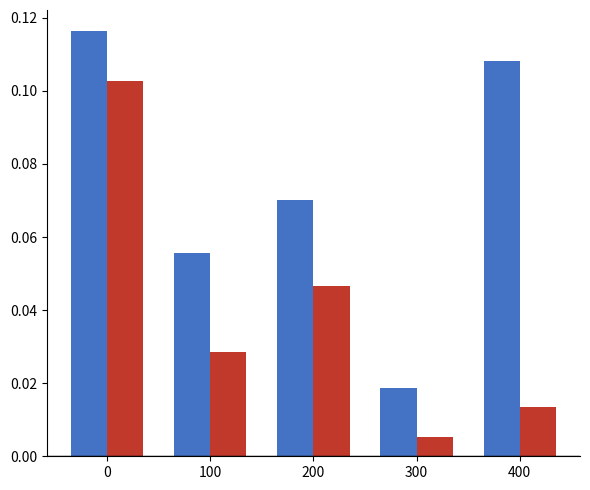

Which category has the lowest value across all series?

300